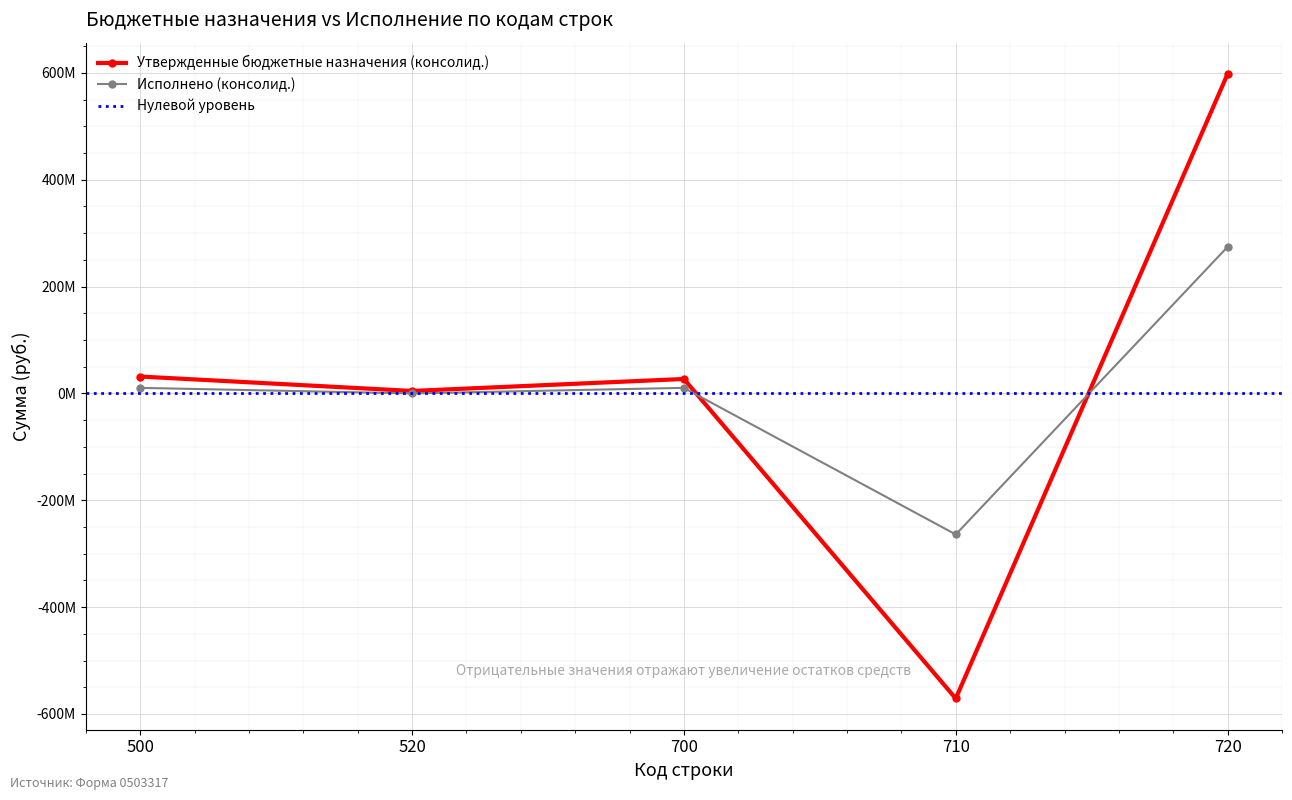

Reading right to left, list all the values displayed in this chart.

Утвержденные бюджетные назначения (консолид.): 720=598055412.0	710=-571029067.3	700=27026344.7	520=4578000.0	500=31604344.7
Исполнено (консолид.): 720=274418976.8	710=-264023165.2	700=10395811.6	520=0.0	500=10395811.6